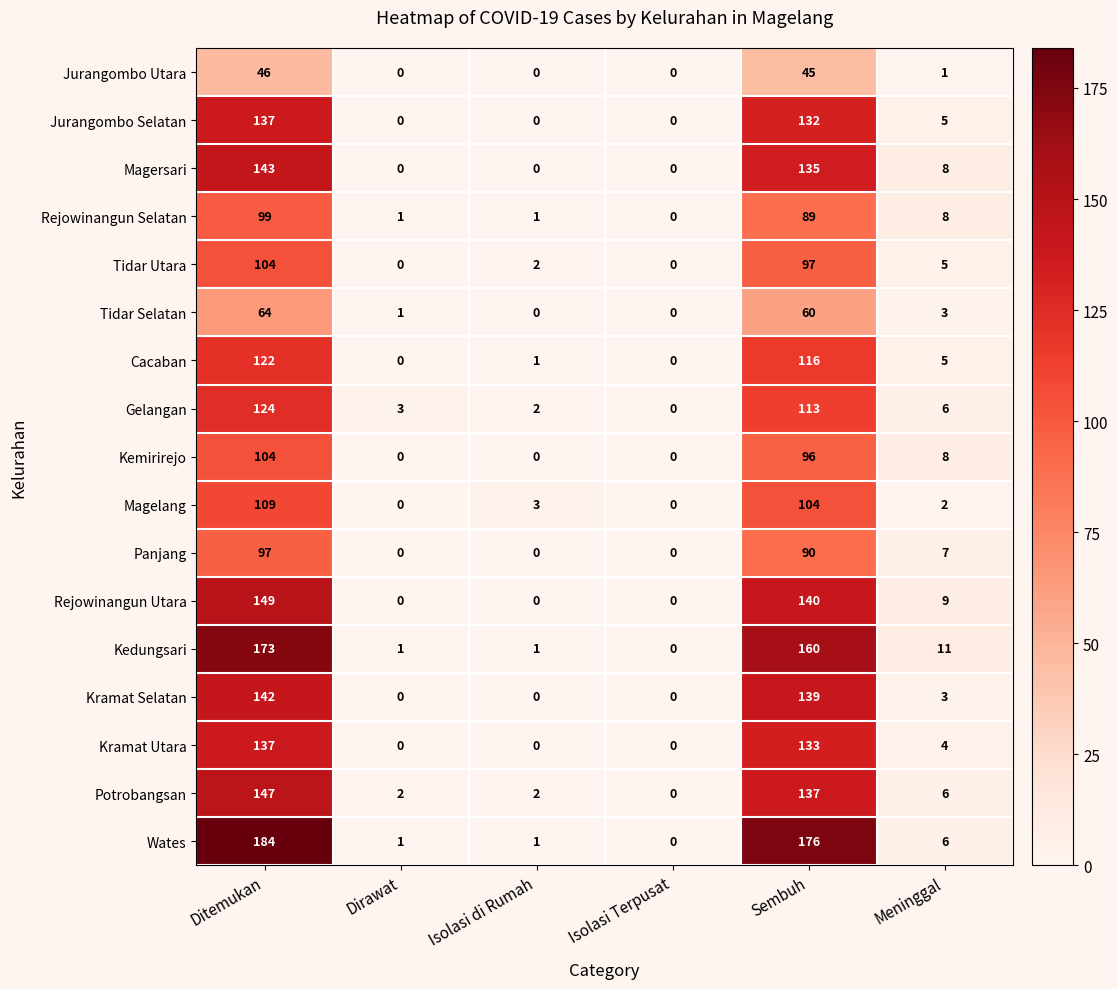

Which series has the largest range (max minus min)?

Wates